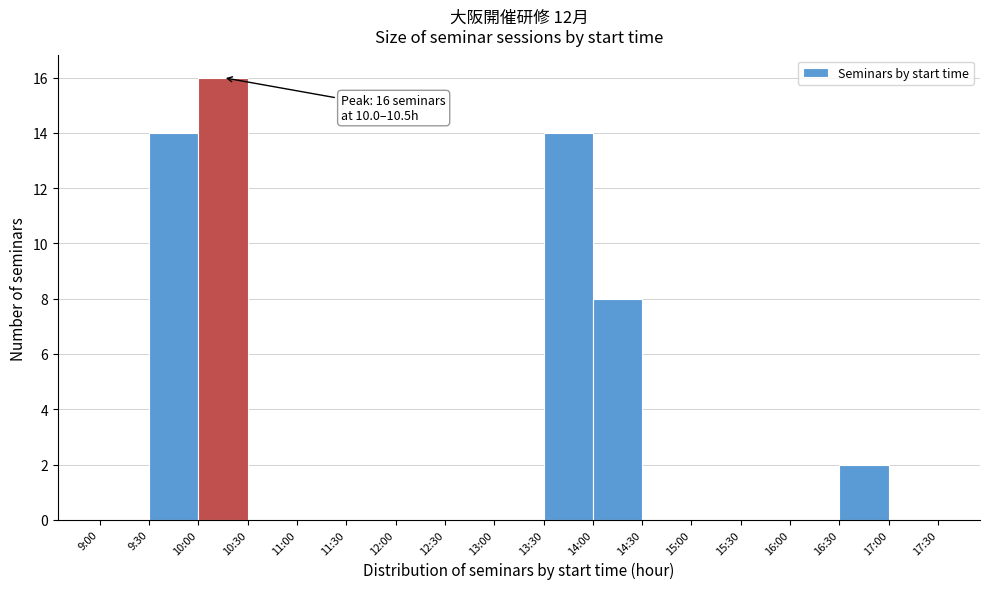

Reading left to right, transcribe all the data shown in this chart.

9:00=0	9:30=14	10:00=16	10:30=0	11:00=0	11:30=0	12:00=0	12:30=0	13:00=0	13:30=14	14:00=8	14:30=0	15:00=0	15:30=0	16:00=0	16:30=2	17:00=0